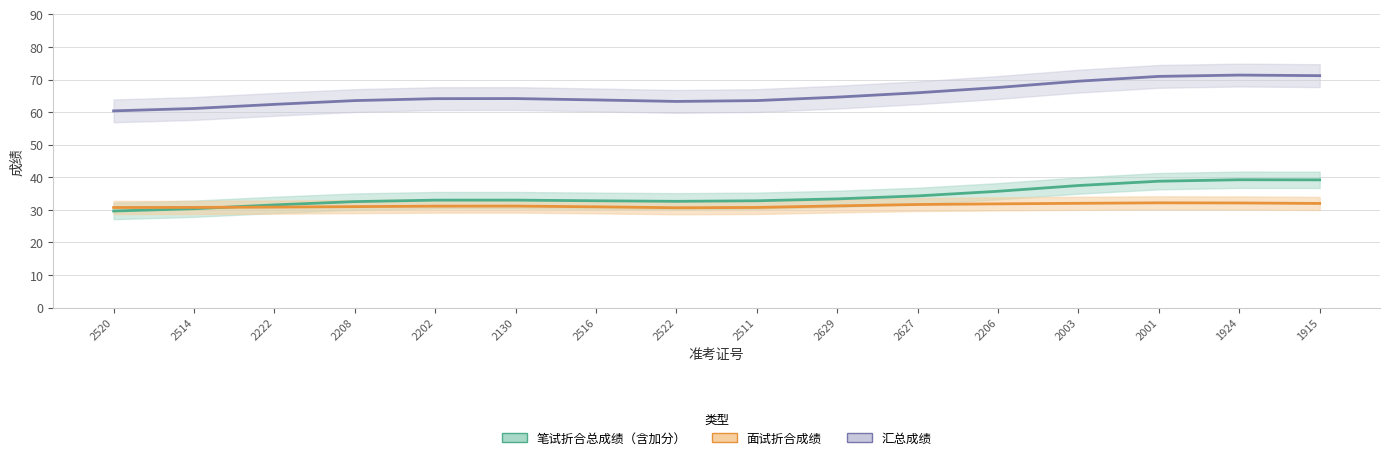

Does the chart have visible grid lines?

Yes